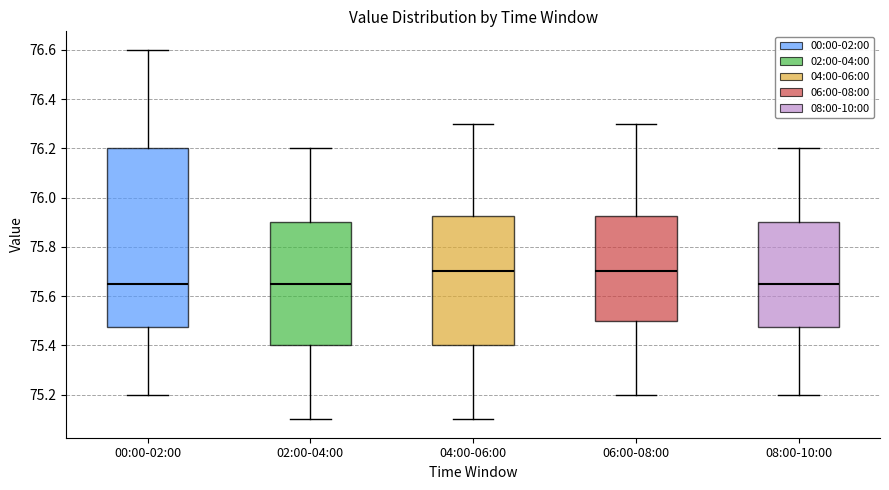

Reading left to right, read every box against the y-axis: the position of its median line, the range the box covers, and the ends of its whiskers. The values are not printed on the chart, so give them approximately, as read against the axis.

00:00-02:00: median 75.66, box 75.48 to 76.20, whiskers 75.20 to 76.60
02:00-04:00: median 75.66, box 75.40 to 75.90, whiskers 75.10 to 76.20
04:00-06:00: median 75.70, box 75.40 to 75.92, whiskers 75.10 to 76.30
06:00-08:00: median 75.70, box 75.50 to 75.92, whiskers 75.20 to 76.30
08:00-10:00: median 75.66, box 75.48 to 75.90, whiskers 75.20 to 76.20